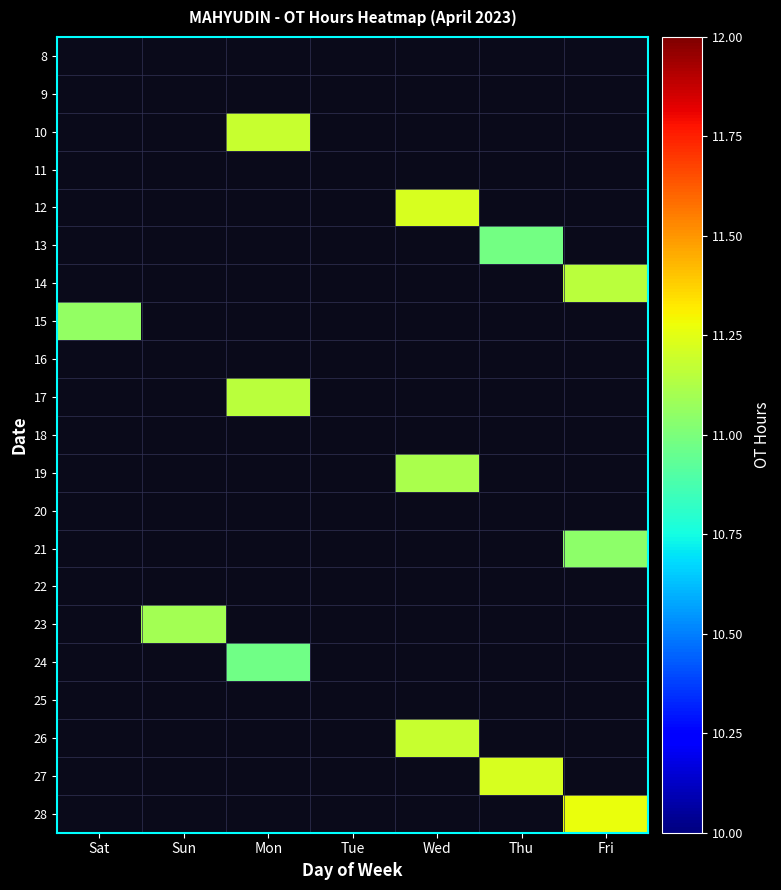

List the labels in order of 24 value, largest first.

Sat, Sun, Mon, Tue, Wed, Thu, Fri